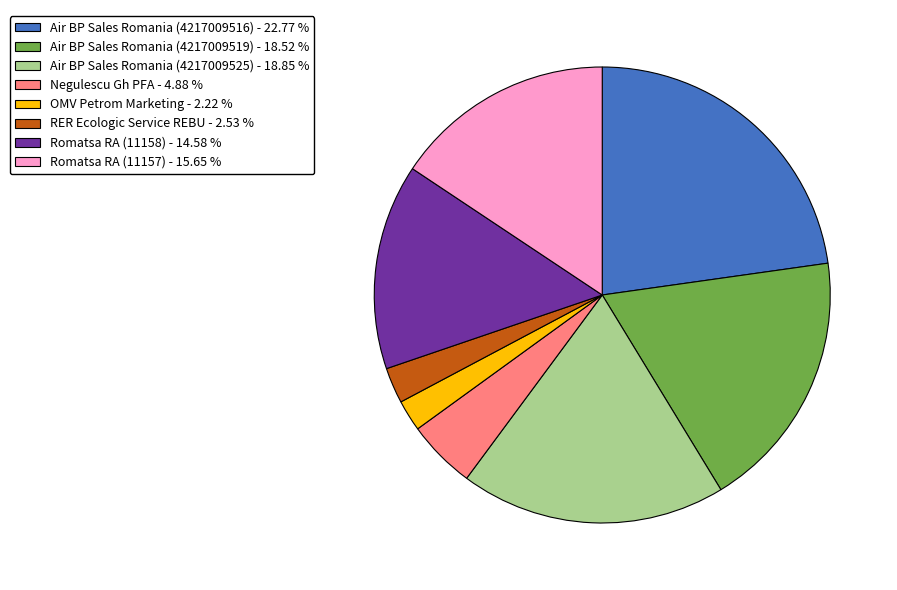

Which category has the biggest portion of the pie?

Air BP Sales Romania (4217009516)